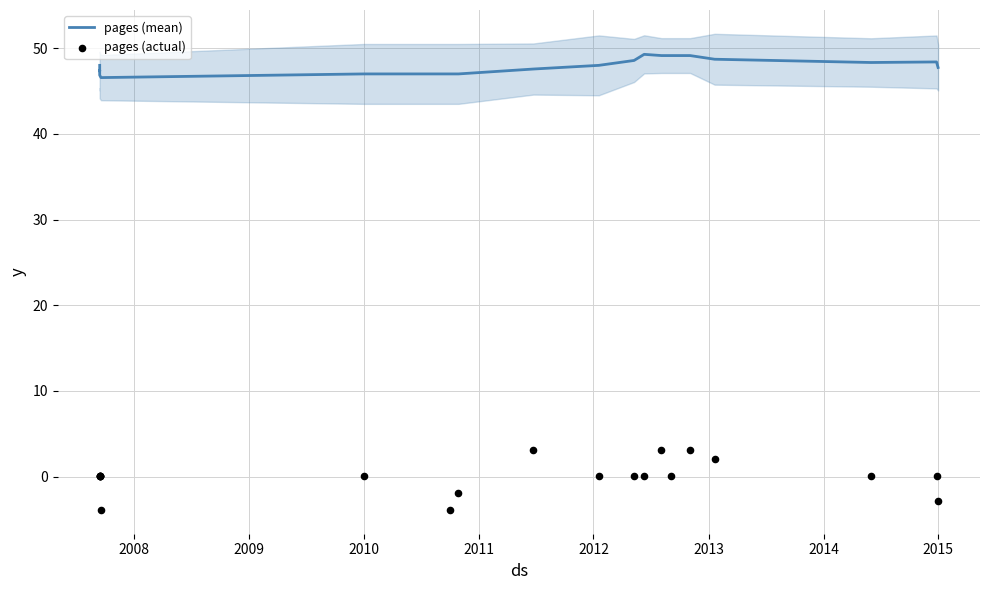

Which series contains the lowest Y value?

pages (actual)